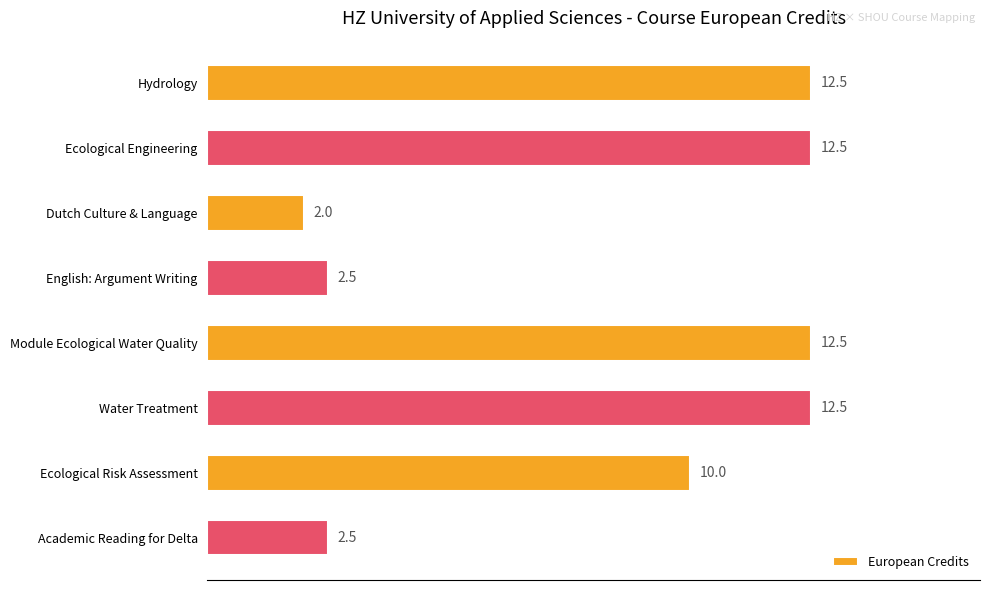

The value at Module Ecological Water Quality is 12.5. True or false?

True